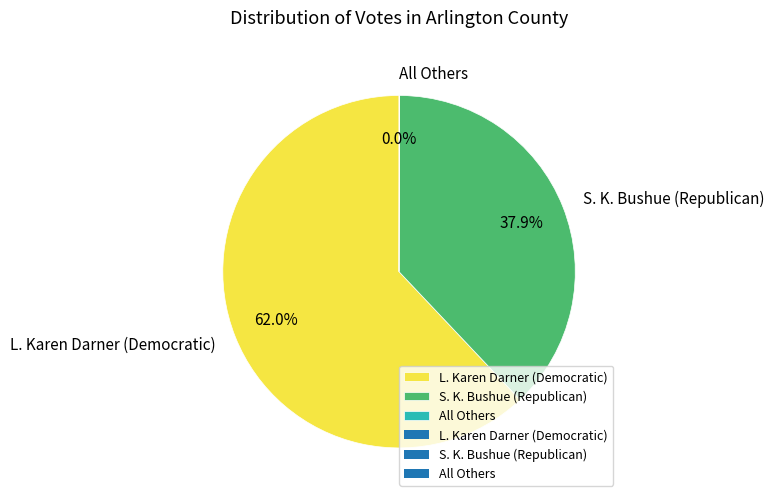

To the nearest percent, what percentage of the pie is S. K. Bushue (Republican)?

38%